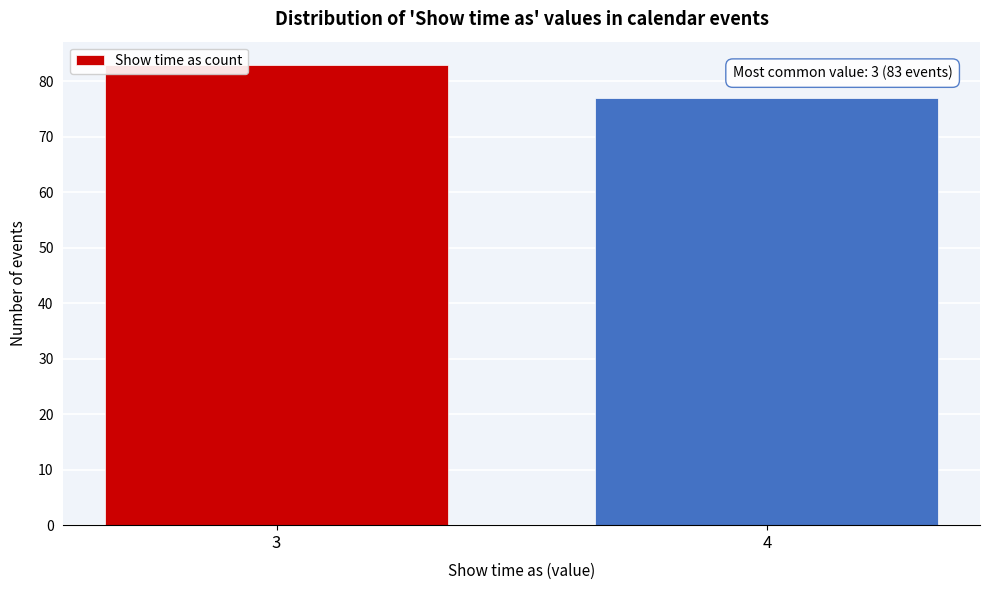

Reading left to right, extract all data points from this chart.

3=83	4=77